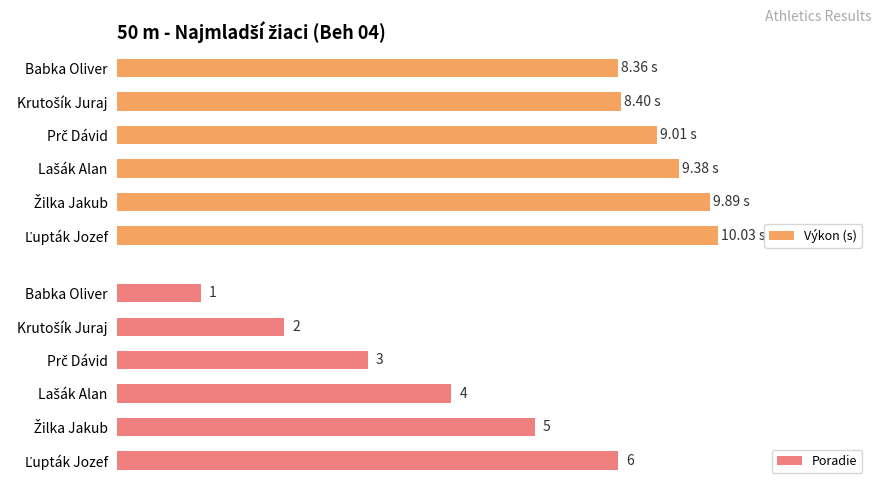

Which series has the widest spread of values?

Poradie